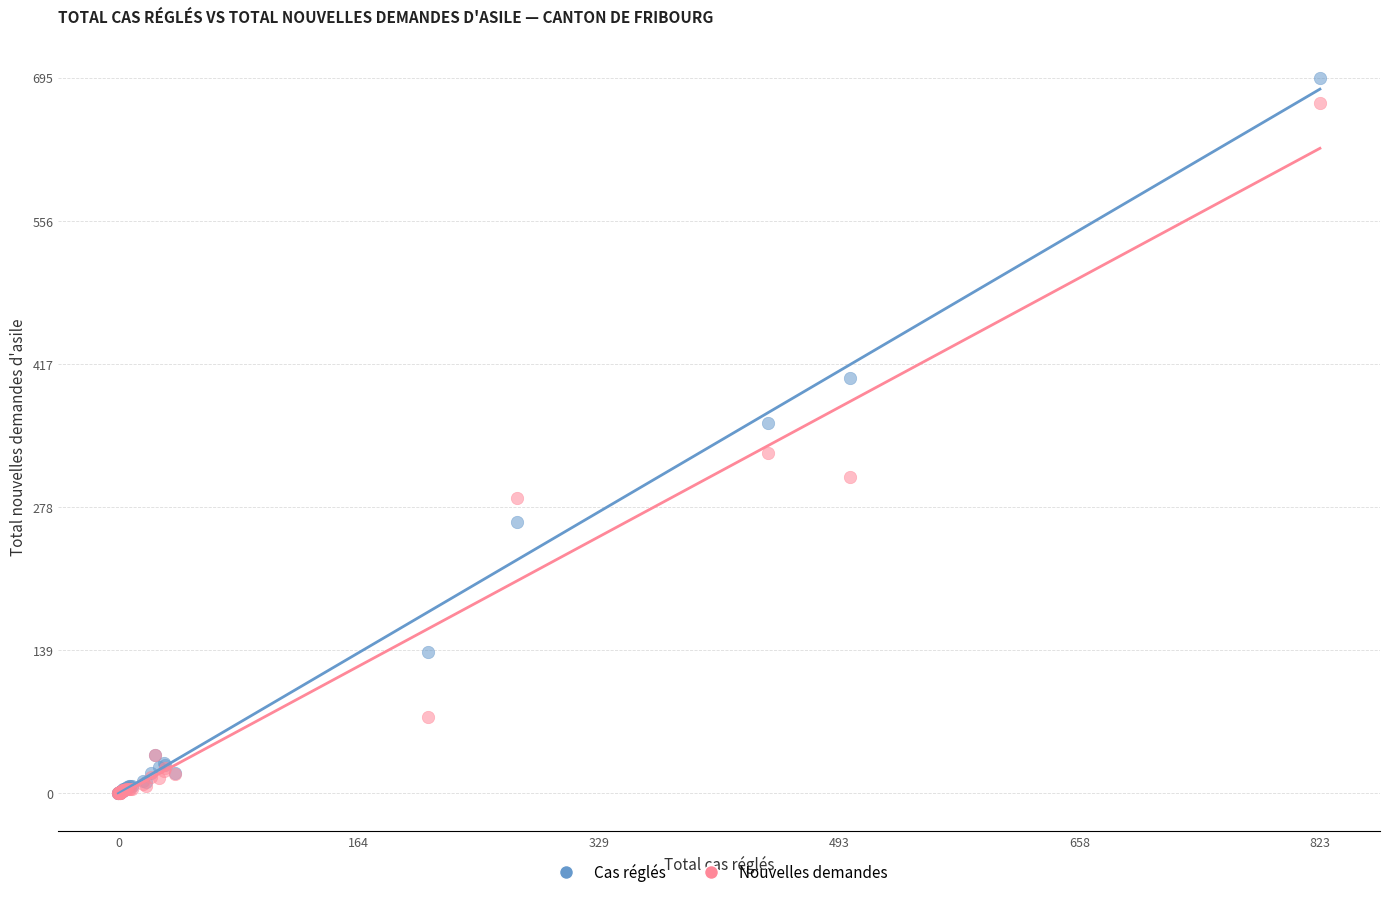

Which series reaches the maximum Y coordinate?

Cas réglés